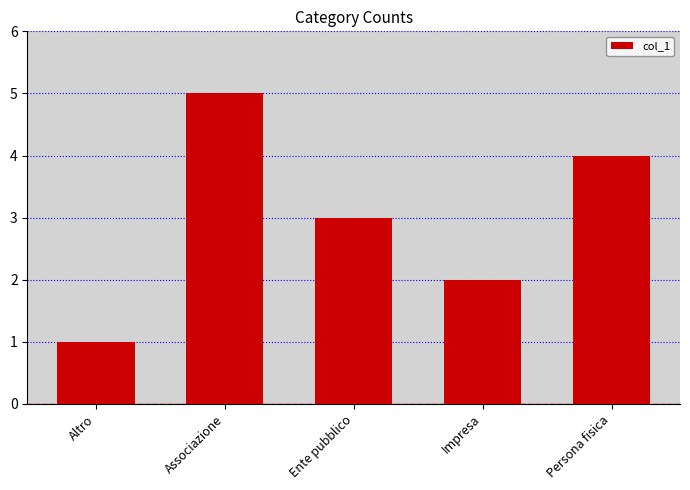

At which label does the data first exceed 3?

Associazione